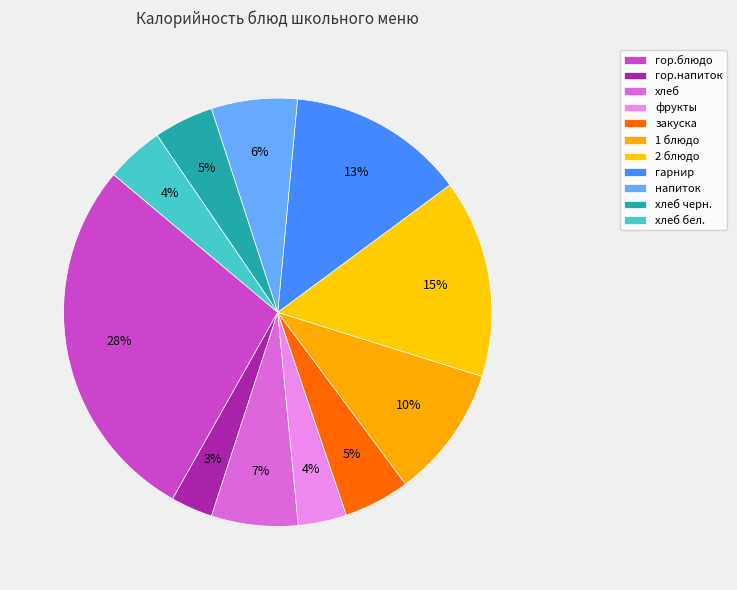

True or false: хлеб accounts for 16% of the total.

False